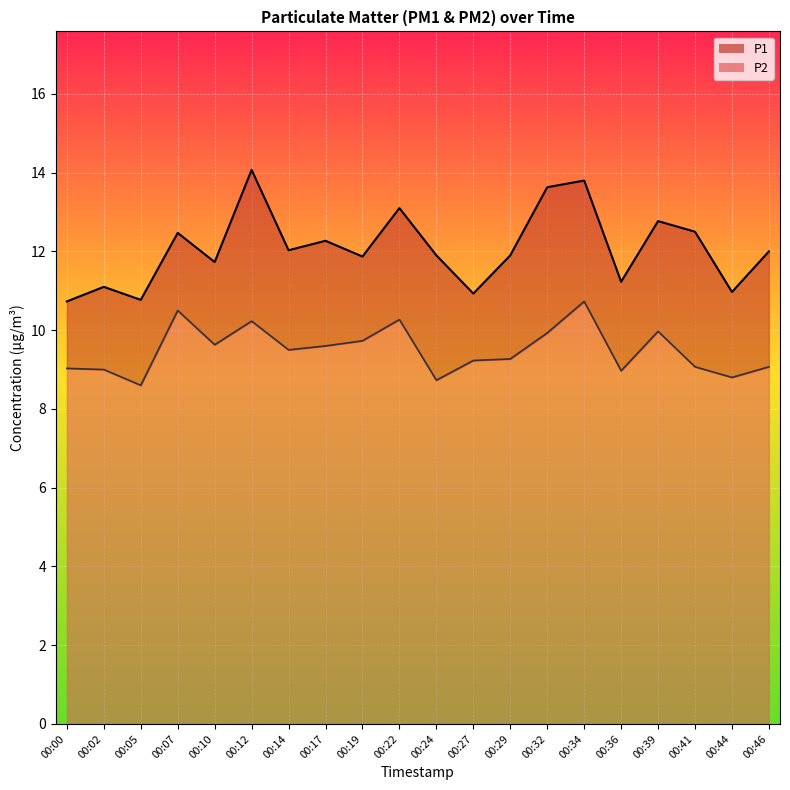

Rank the series by their maximum value, from highest to lowest.

P1, P2